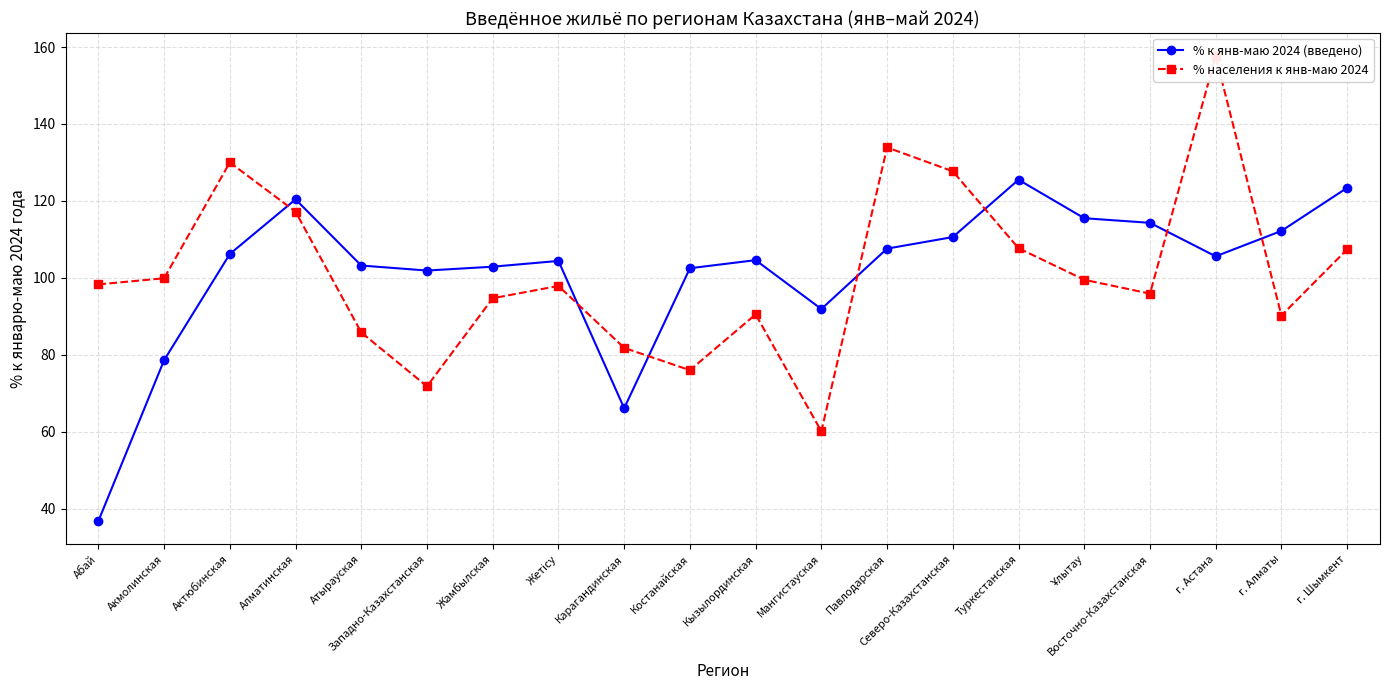

Rank the series at Костанайская from lowest to highest value.

% населения к янв-маю 2024, % к янв-маю 2024 (введено)